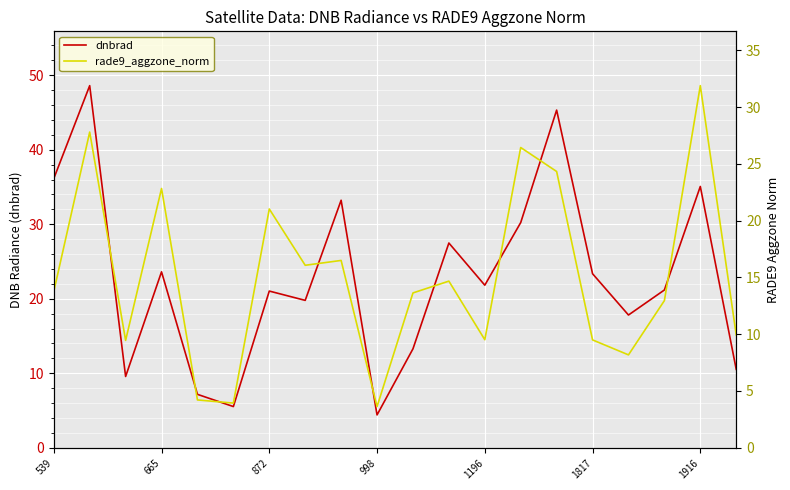

Count the number of data series in this chart.

2